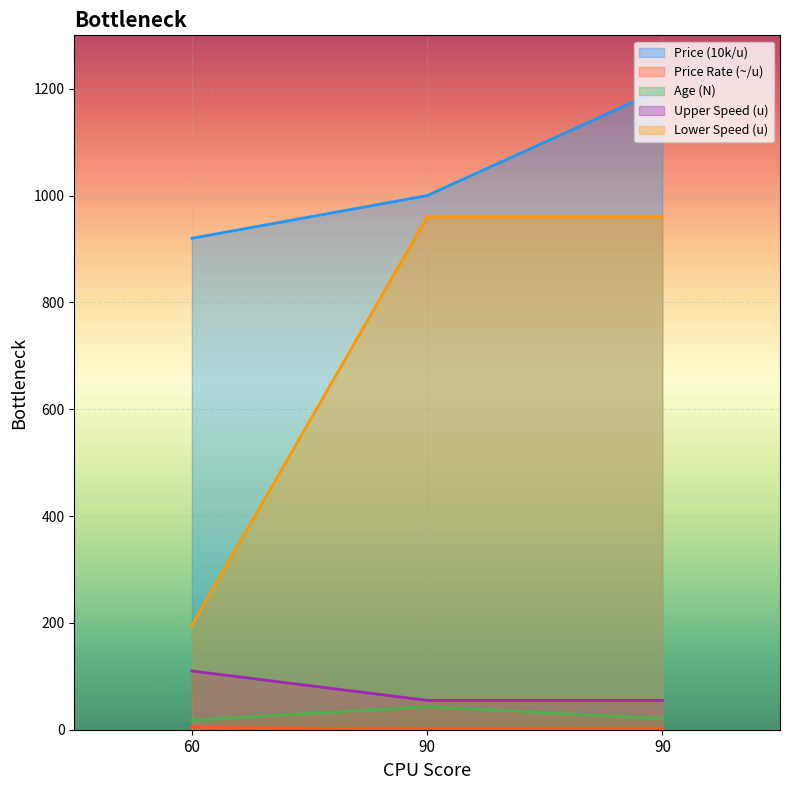

What is the greatest value displayed?

1200.0